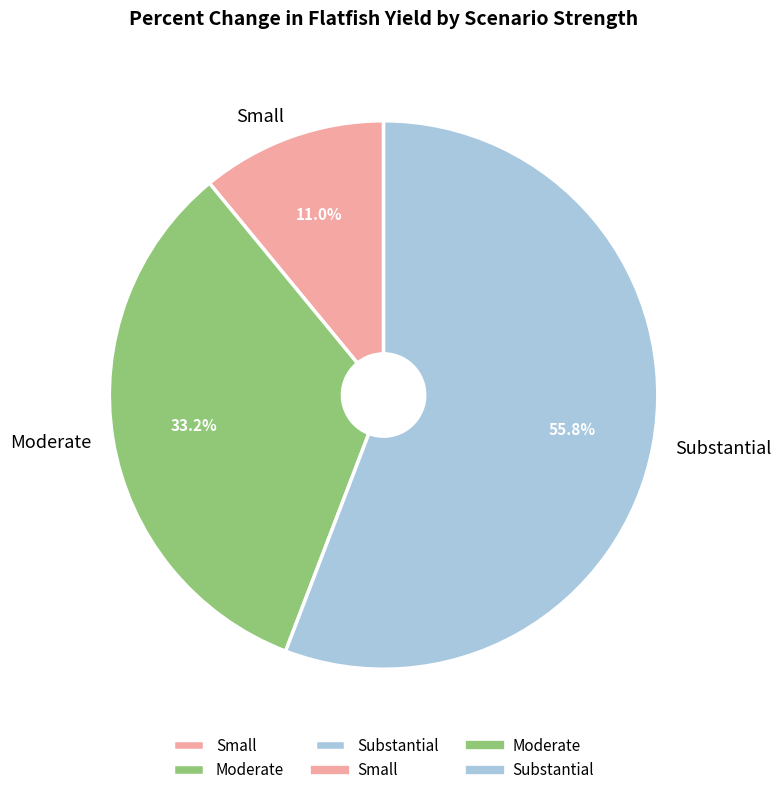

Does any single category account for the majority?

Yes